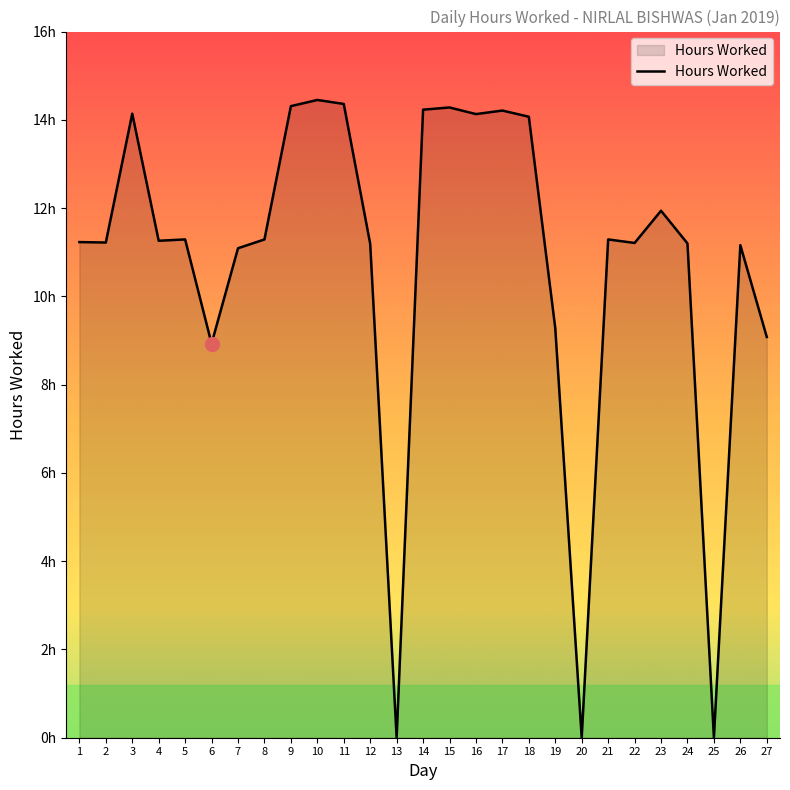

The value at 17 is 8.0. True or false?

False